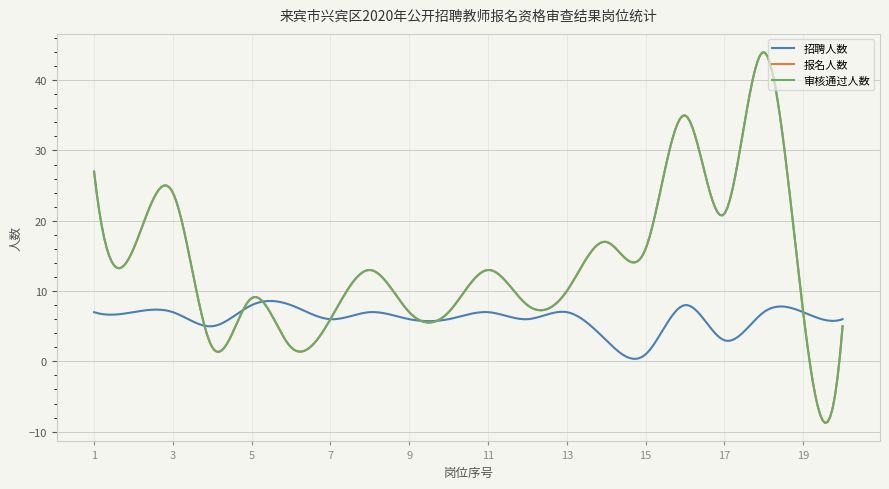

Does the chart display data point markers on the line(s)?

No